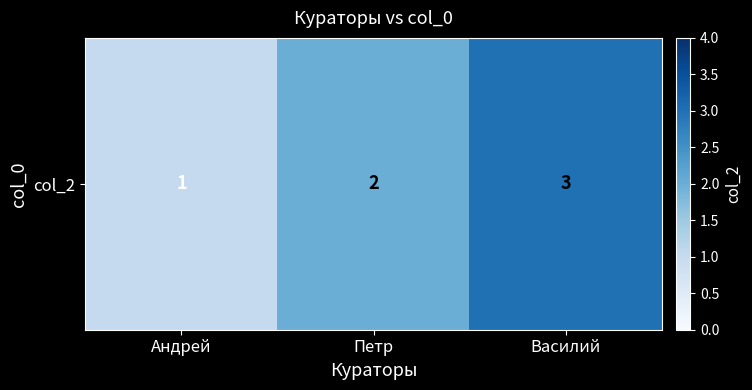

What is the sum of all values?

6